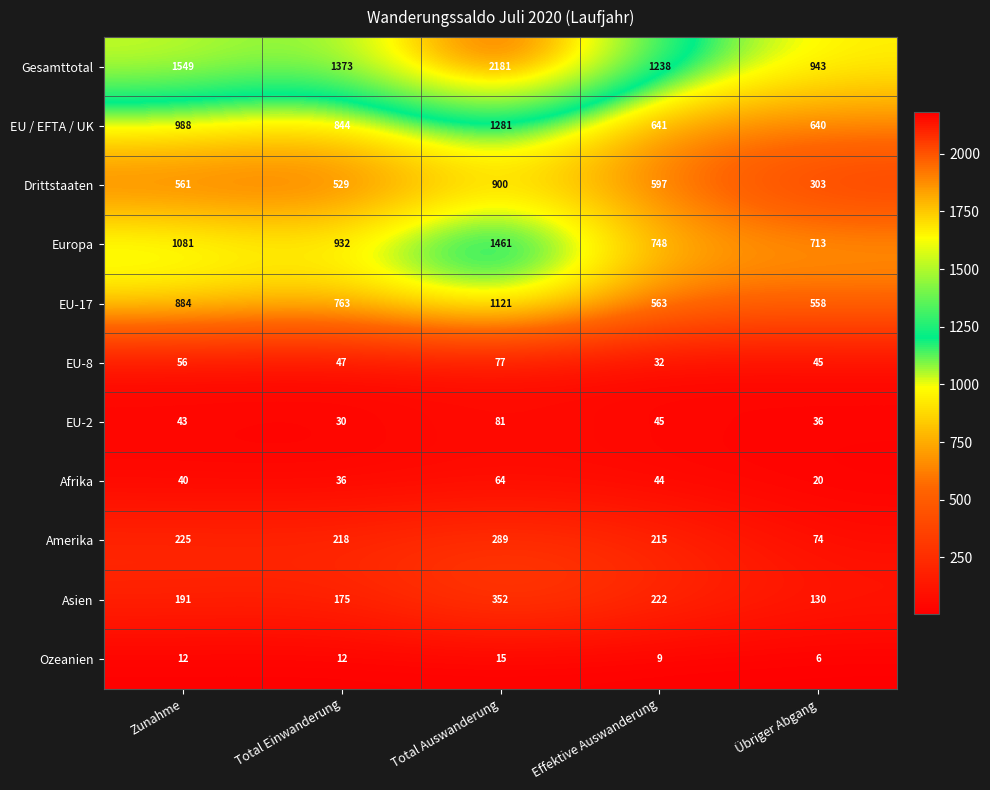

Which label corresponds to the smallest value in the chart?

Übriger Abgang